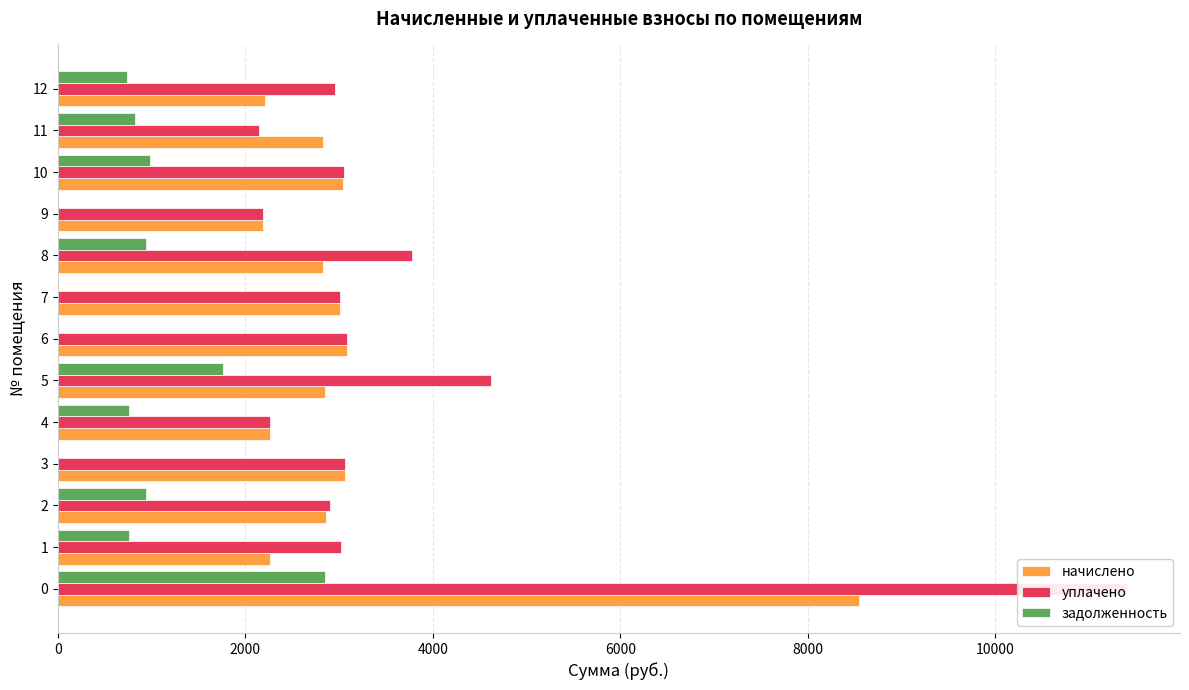

Rank the series by their maximum value, from highest to lowest.

уплачено, начислено, задолженность